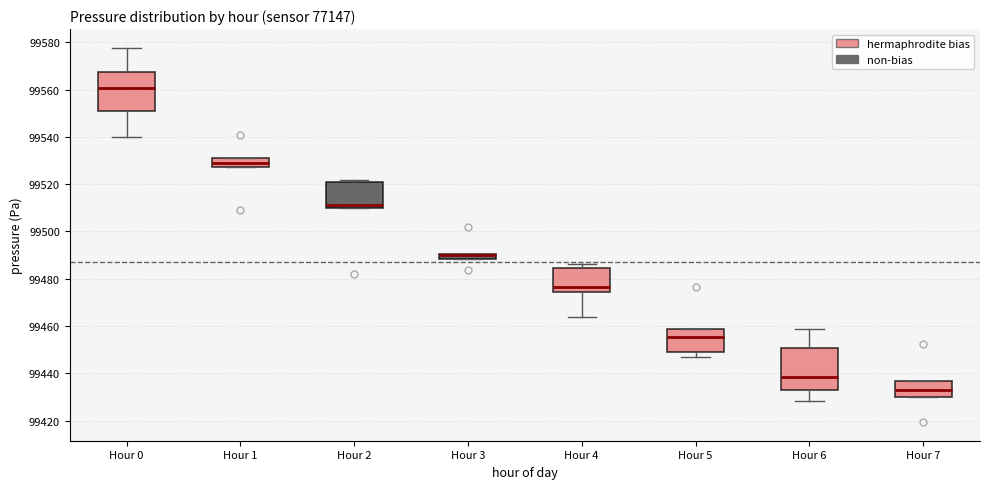

Where is the upper edge of the box for Hour 3 on the y-axis? The values are not printed on the chart, so give them approximately, as read against the axis.

99490